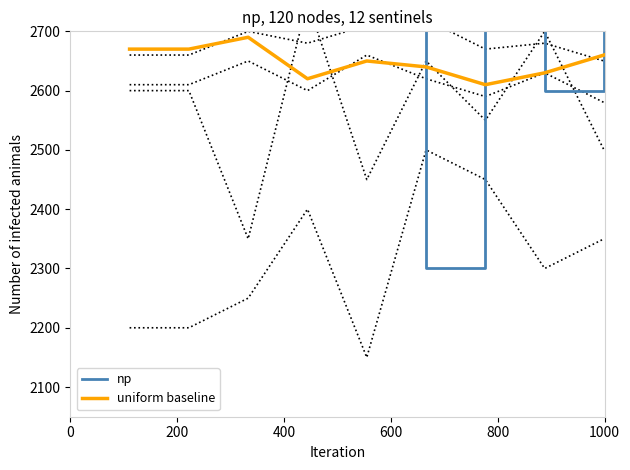

What is the lowest value of the uniform baseline series?

2610